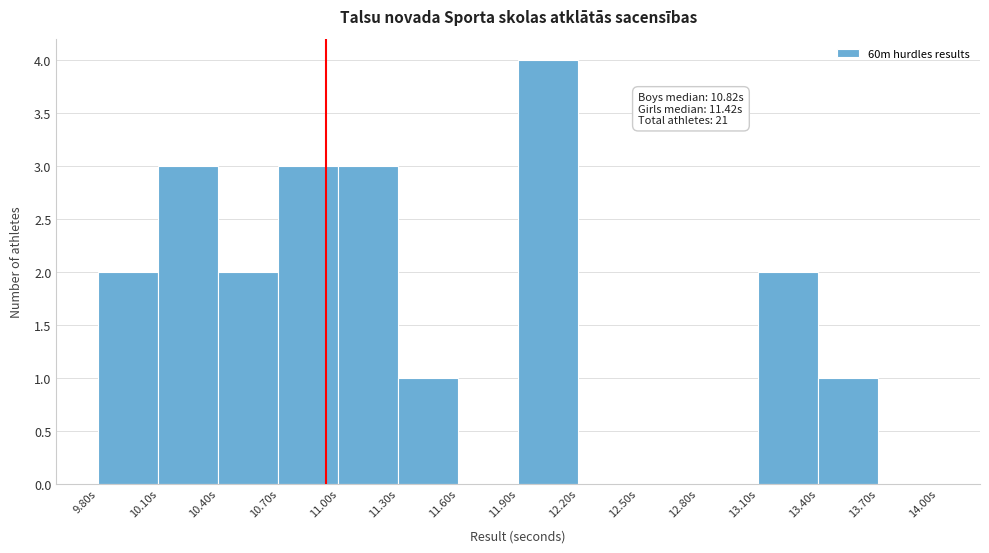

Which range on the x-axis has the tallest bar?

11.9 to 12.2